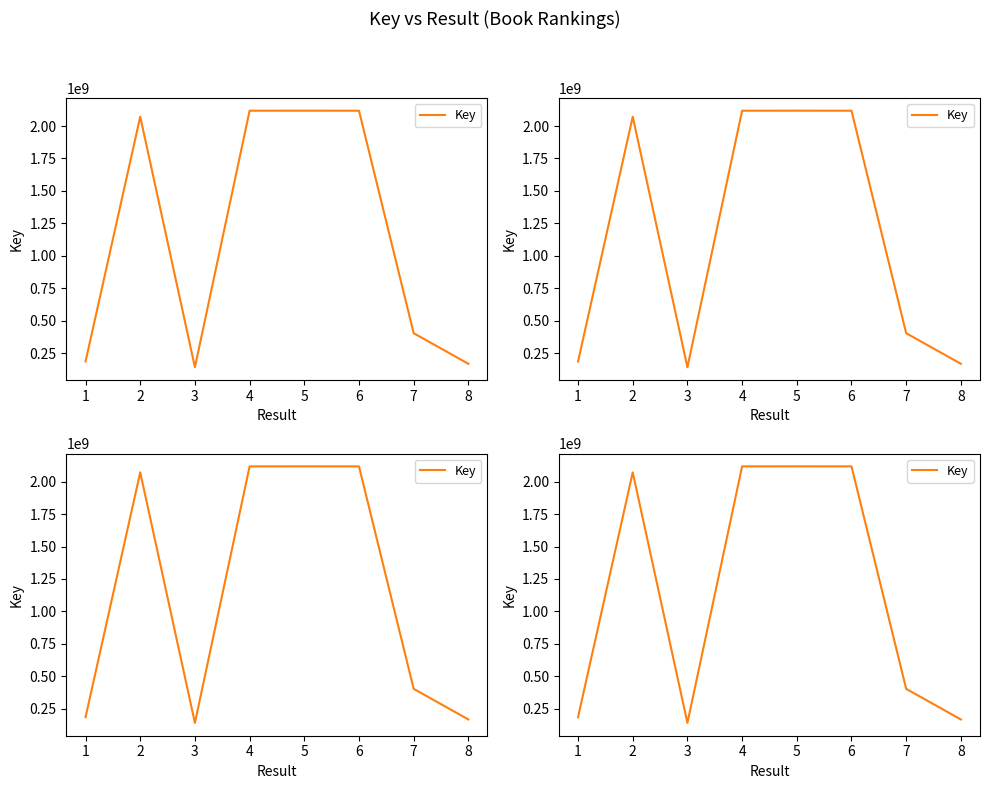

What is the maximum value shown in the chart?

2118171995